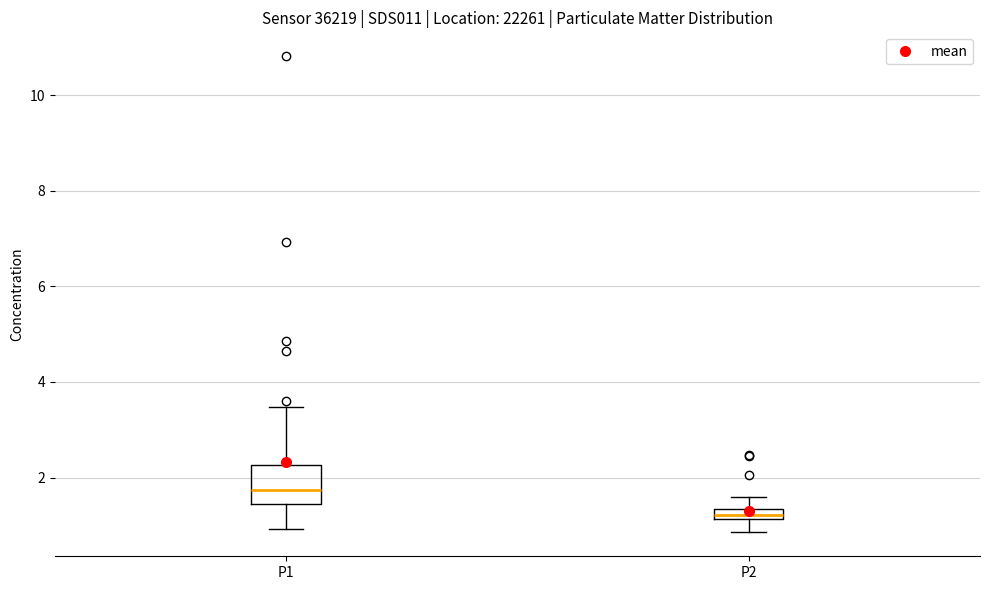

Comparing the boxes themselves (not the whiskers), which one is the tallest?

P1